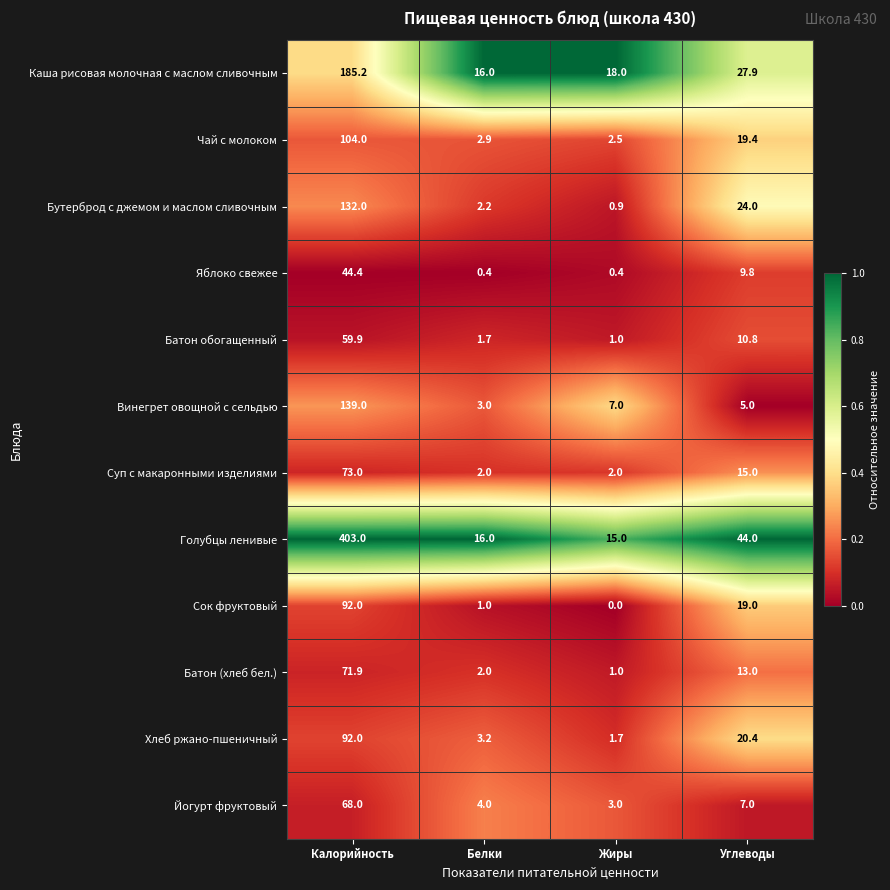

Which series changed the most between Жиры and Углеводы?

Голубцы ленивые